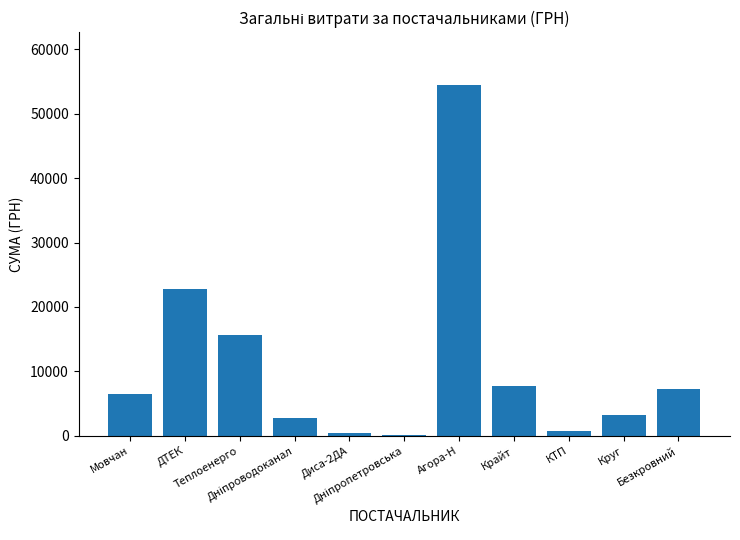

The value at Безкровний is 7274.4. True or false?

True